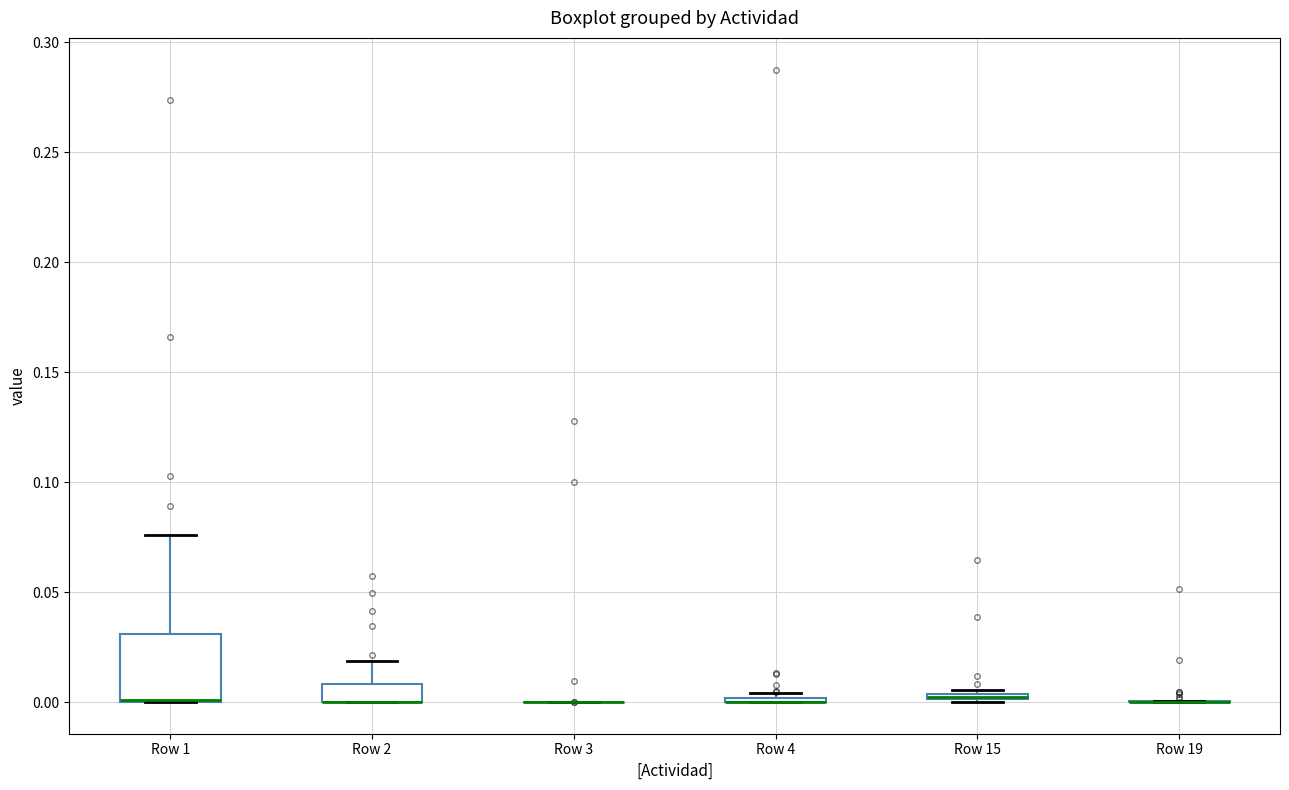

Comparing the boxes themselves (not the whiskers), which one is the tallest?

Row 1